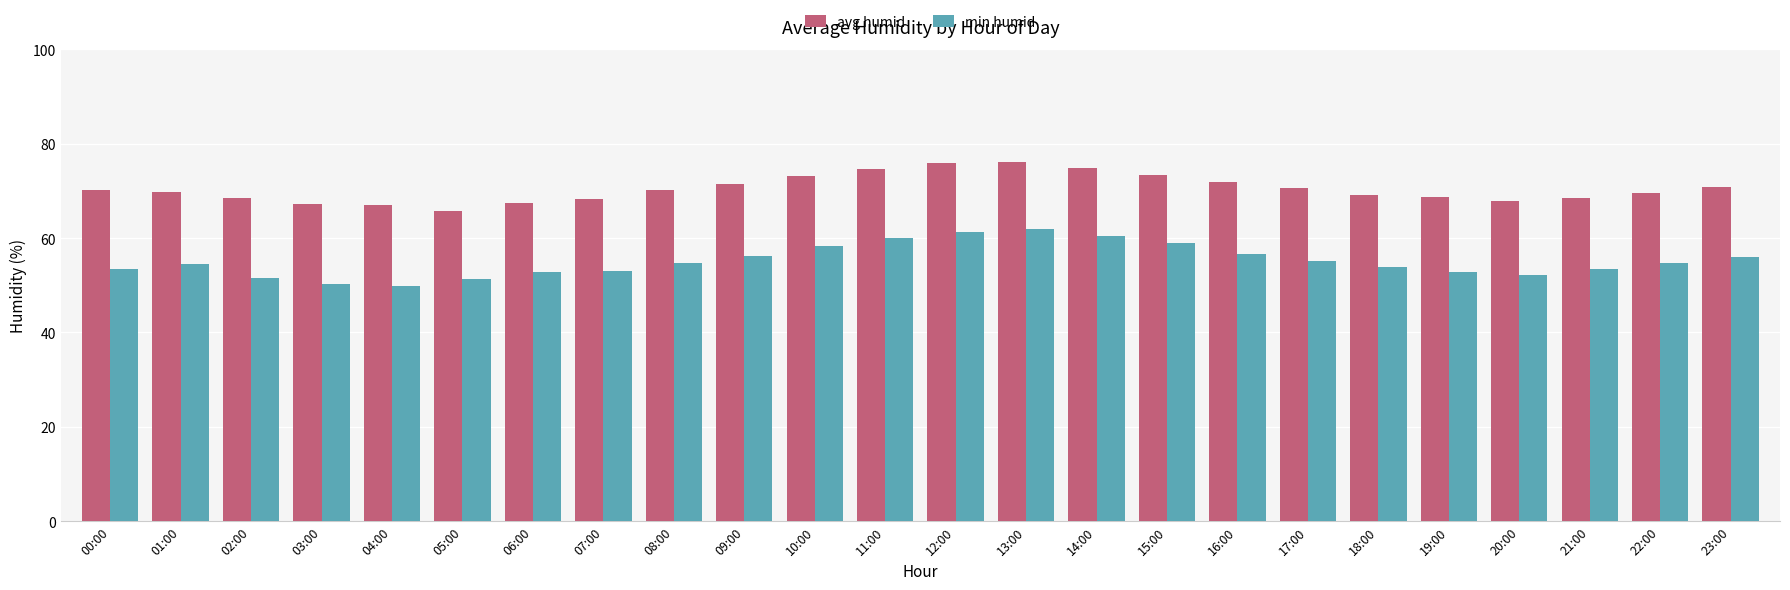

What is the greatest value displayed?

76.2